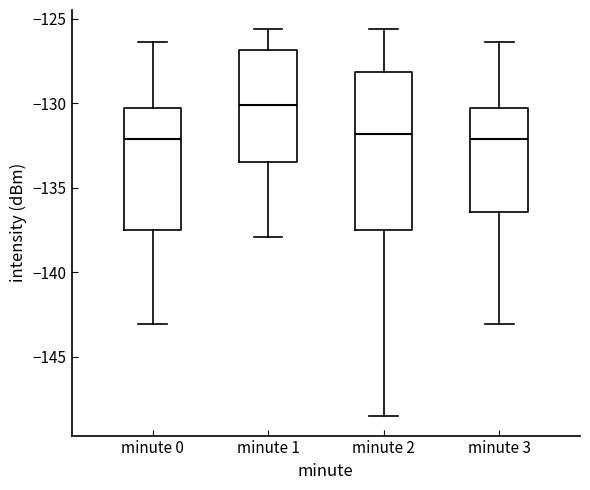

Reading left to right, read every box against the y-axis: the position of its median line, the range the box covers, and the ends of its whiskers. The values are not printed on the chart, so give them approximately, as read against the axis.

minute 0: median -132.0, box -137.5 to -130.5, whiskers -143.0 to -126.5
minute 1: median -130.0, box -133.5 to -127.0, whiskers -138.0 to -125.5
minute 2: median -132.0, box -137.5 to -128.0, whiskers -148.5 to -125.5
minute 3: median -132.0, box -136.5 to -130.5, whiskers -143.0 to -126.5